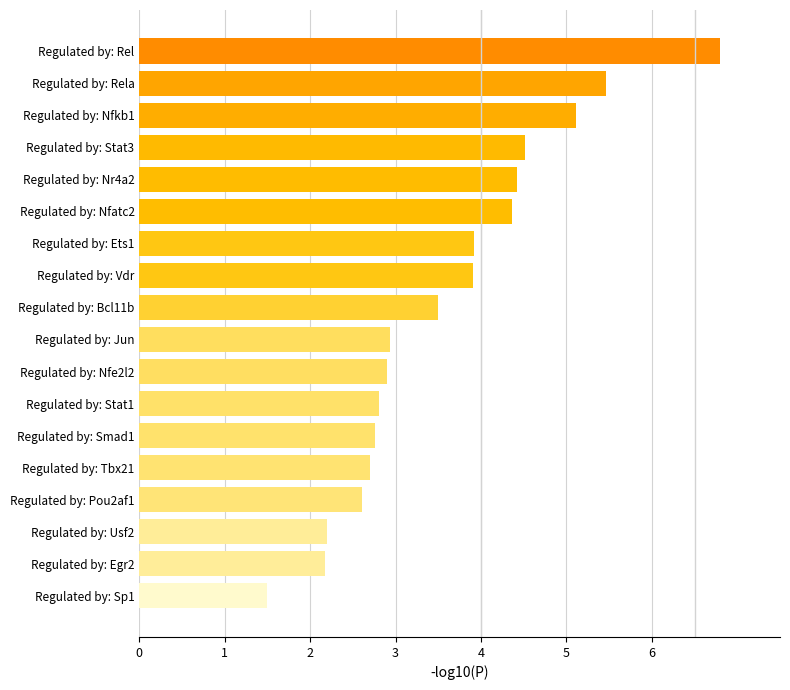

The value at Regulated by: Nfe2l2 is 4.1. True or false?

False